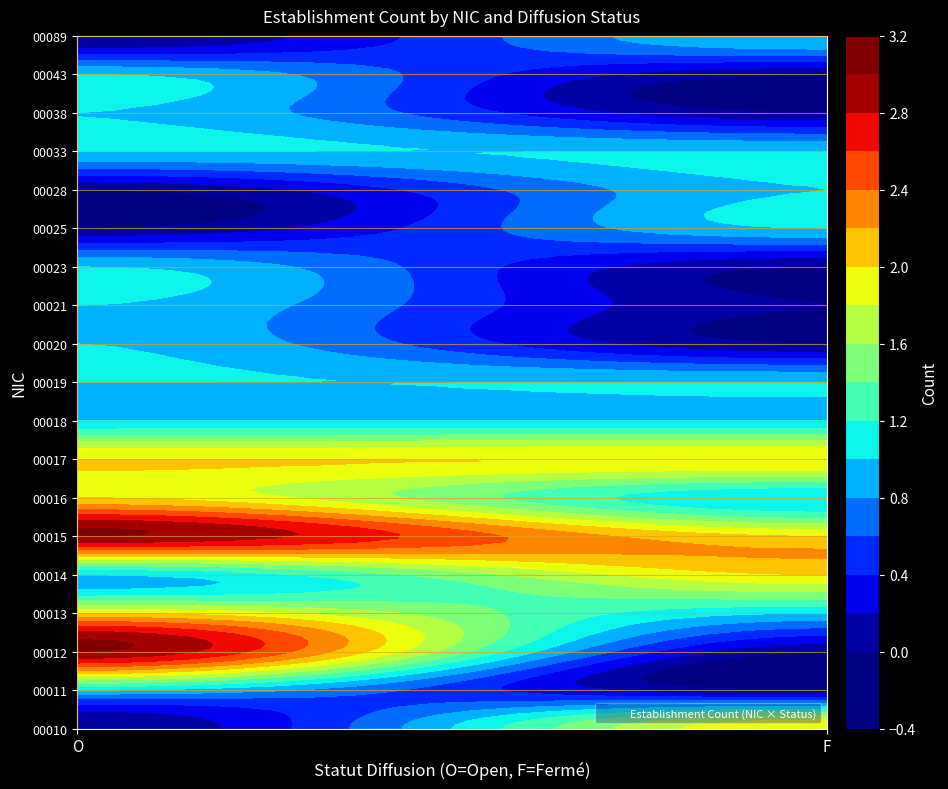

How many values in the 00016 series are below 2?

1